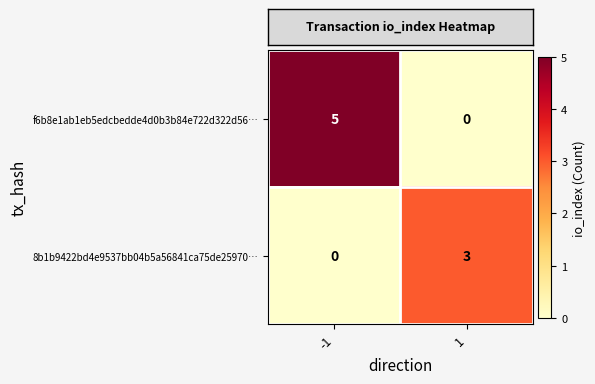

Reading left to right, what are all the values shown in this chart?

f6b8e1ab1eb5edcbedde4d0b3b84e722d322d56…: 5	0
8b1b9422bd4e9537bb04b5a56841ca75de25970…: 0	3